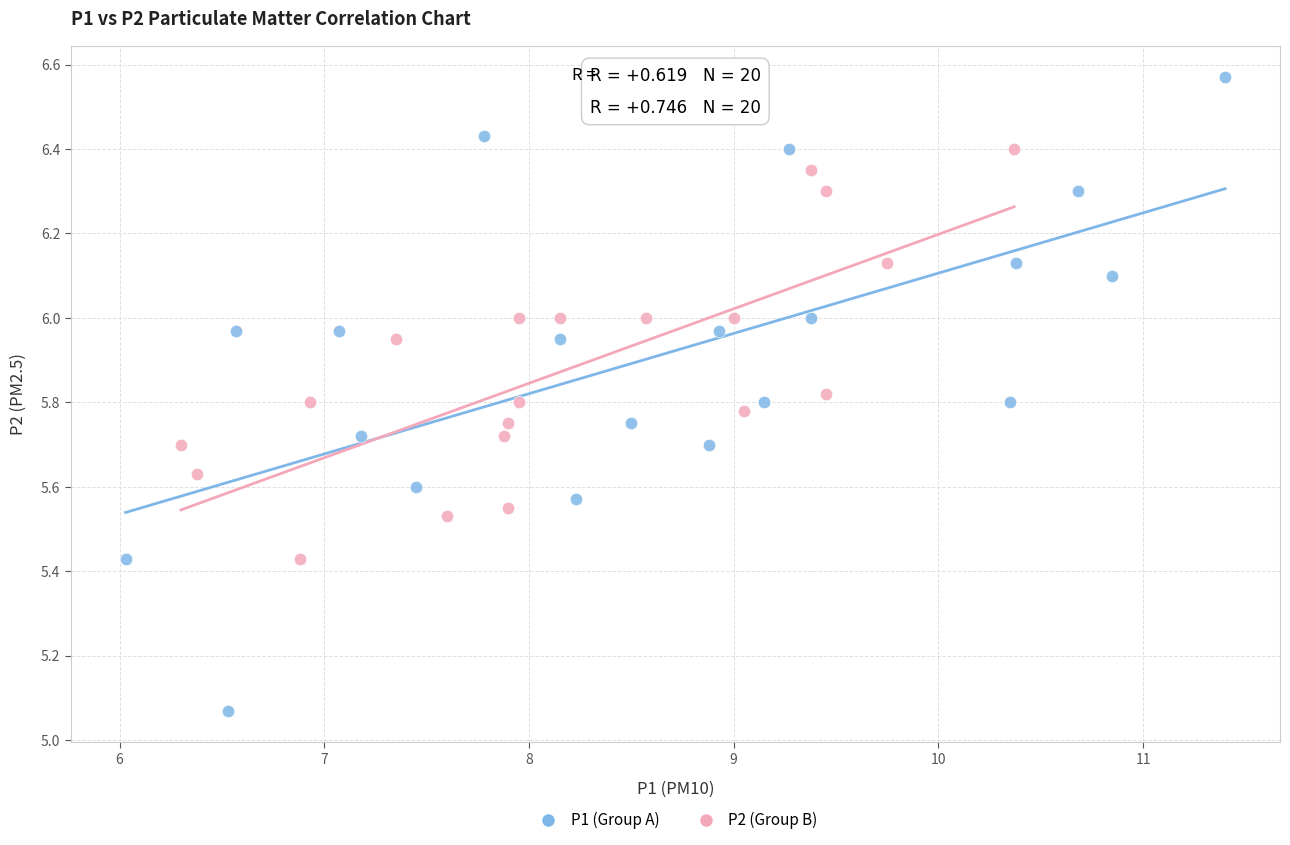

Which series reaches the maximum Y coordinate?

P1 (Group A)